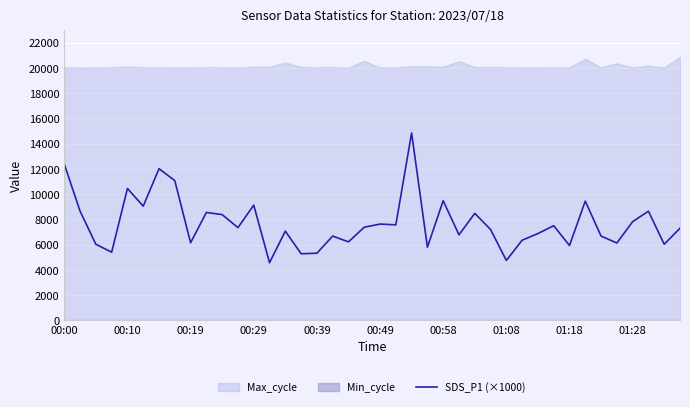

How many values exceed 7350?

19